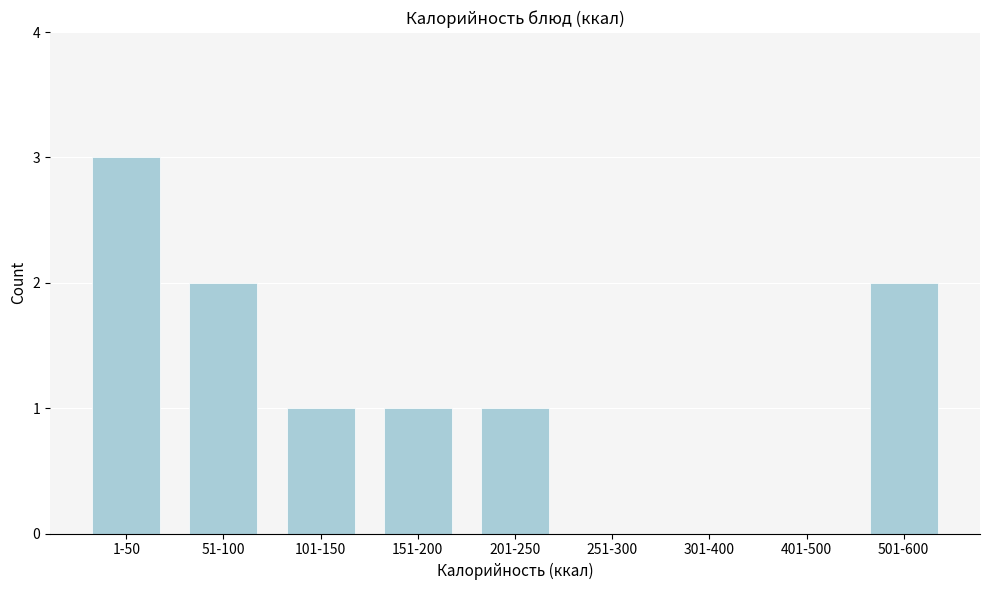

Reading left to right, what are all the values shown in this chart?

1-50=3	51-100=2	101-150=1	151-200=1	201-250=1	251-300=0	301-400=0	401-500=0	501-600=2